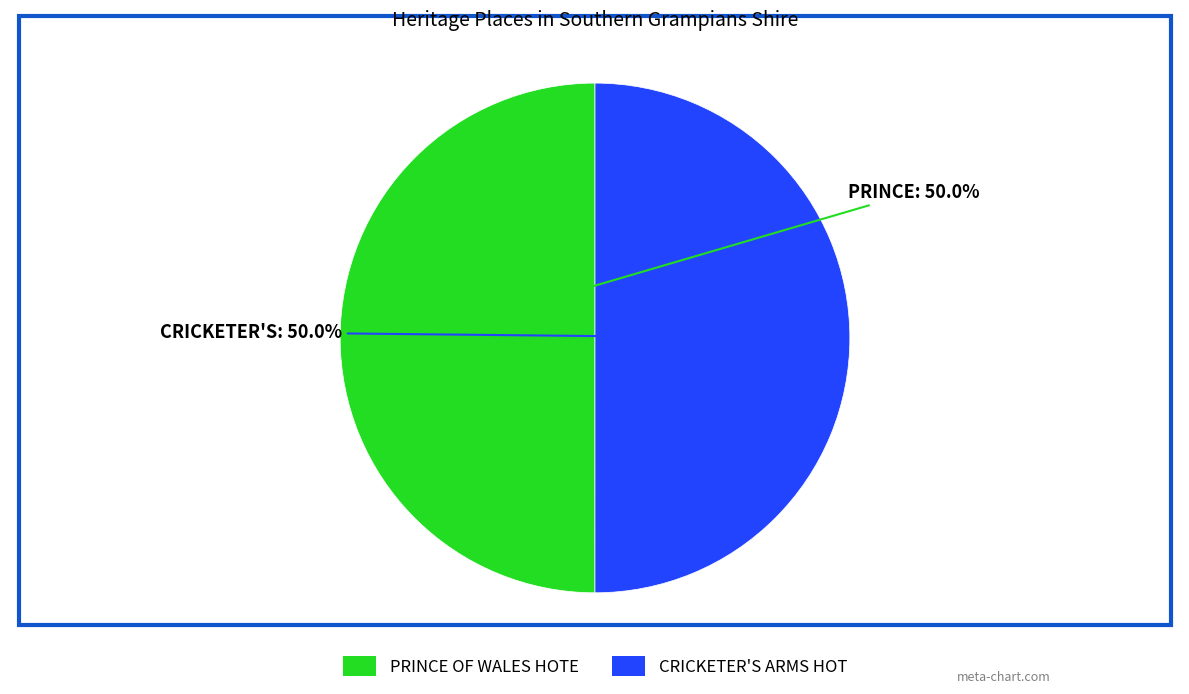

How many slices are in this pie chart?

2